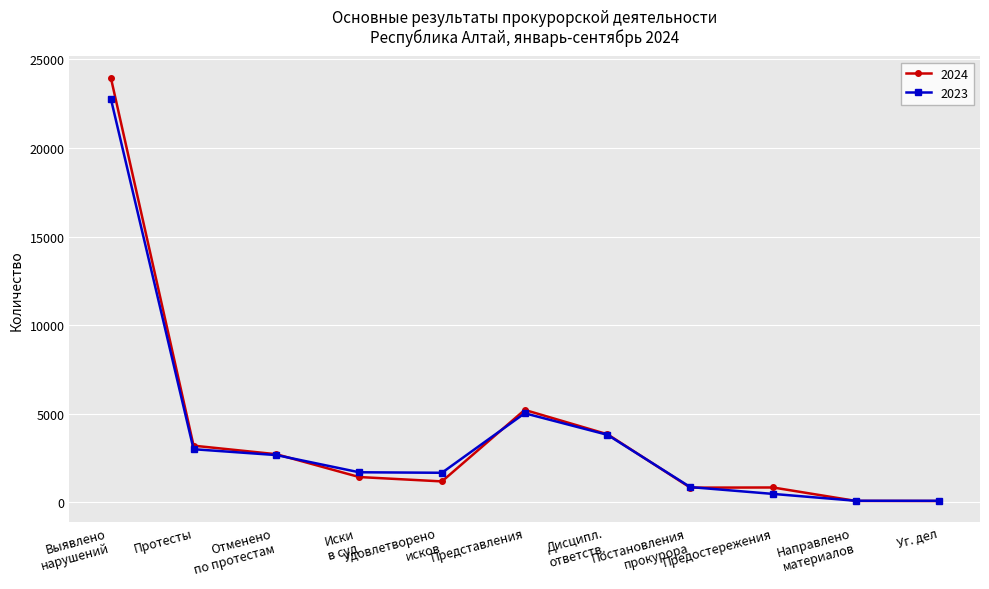

What is the greatest value displayed?

23973